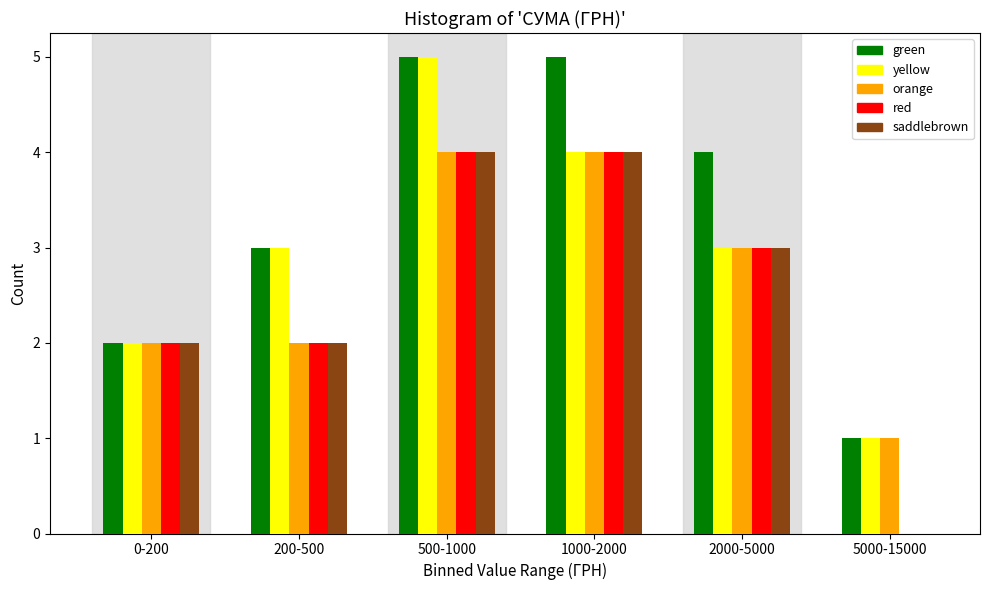

Reading left to right, what are all the values shown in this chart?

green: 0-200=2	200-500=3	500-1000=5	1000-2000=5	2000-5000=4	5000-15000=1
yellow: 0-200=2	200-500=3	500-1000=5	1000-2000=4	2000-5000=3	5000-15000=1
orange: 0-200=2	200-500=2	500-1000=4	1000-2000=4	2000-5000=3	5000-15000=1
red: 0-200=2	200-500=2	500-1000=4	1000-2000=4	2000-5000=3	5000-15000=0
saddlebrown: 0-200=2	200-500=2	500-1000=4	1000-2000=4	2000-5000=3	5000-15000=0